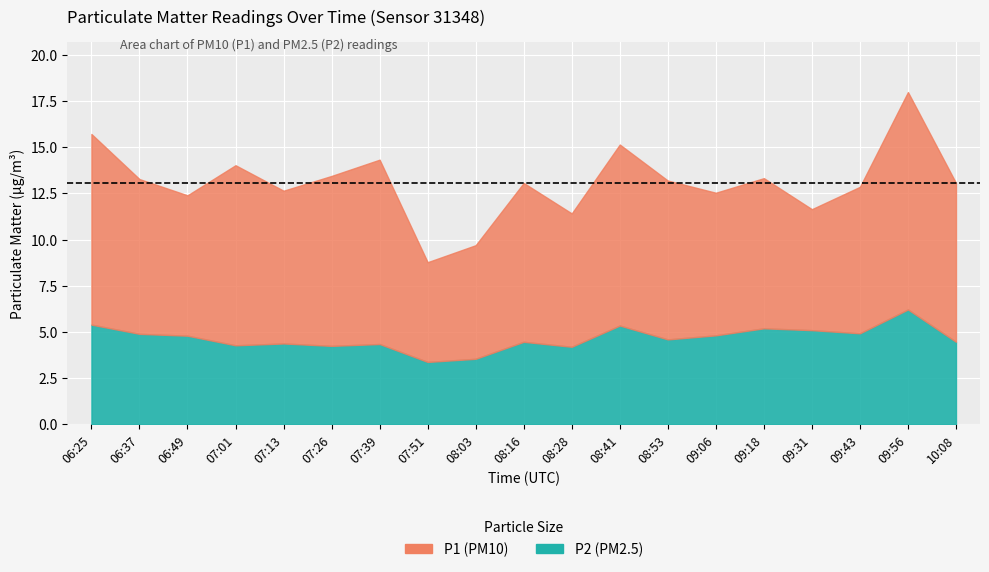

Reading left to right, transcribe all the data shown in this chart.

P1: 06:25=10.3	06:37=8.4	06:49=7.6	07:01=9.8	07:13=8.3	07:26=9.2	07:39=10.0	07:51=5.4	08:03=6.2	08:16=8.6	08:28=7.2	08:41=9.8	08:53=8.6	09:06=7.7	09:18=8.1	09:31=6.5	09:43=7.9	09:56=11.8	10:08=8.6
P2: 06:25=5.4	06:37=4.9	06:49=4.8	07:01=4.3	07:13=4.4	07:26=4.2	07:39=4.3	07:51=3.4	08:03=3.5	08:16=4.5	08:28=4.2	08:41=5.3	08:53=4.6	09:06=4.8	09:18=5.2	09:31=5.1	09:43=4.9	09:56=6.2	10:08=4.5